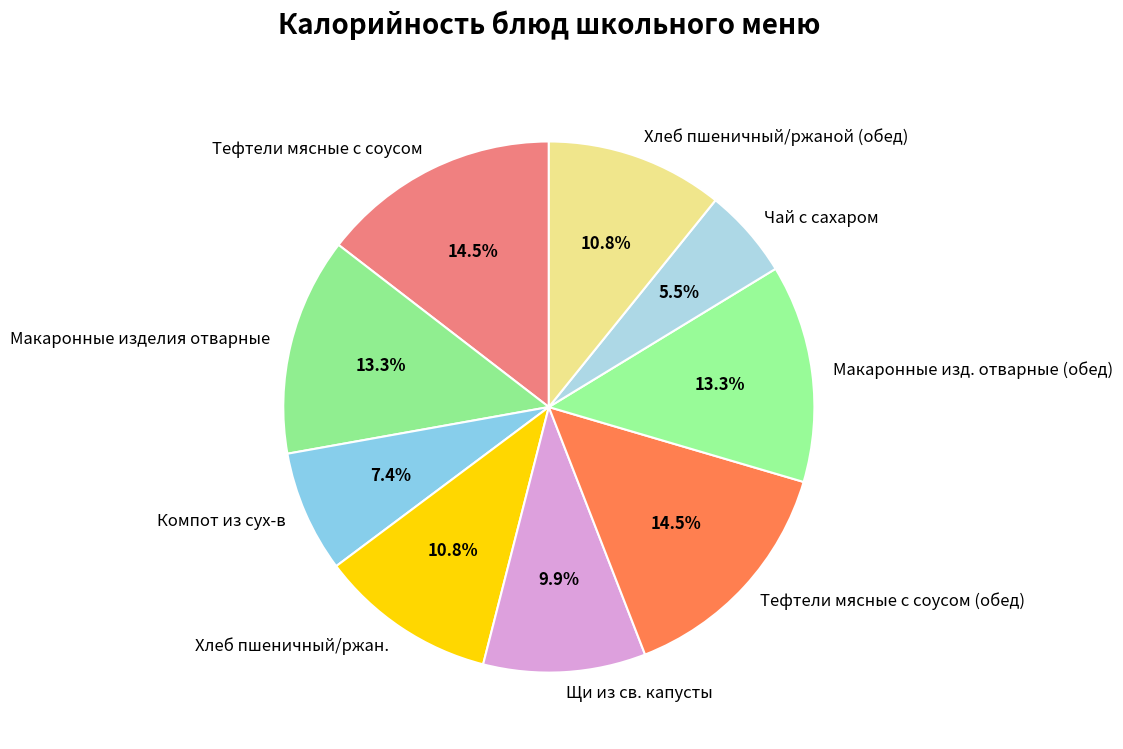

Which slice is the smallest?

Чай с сахаром